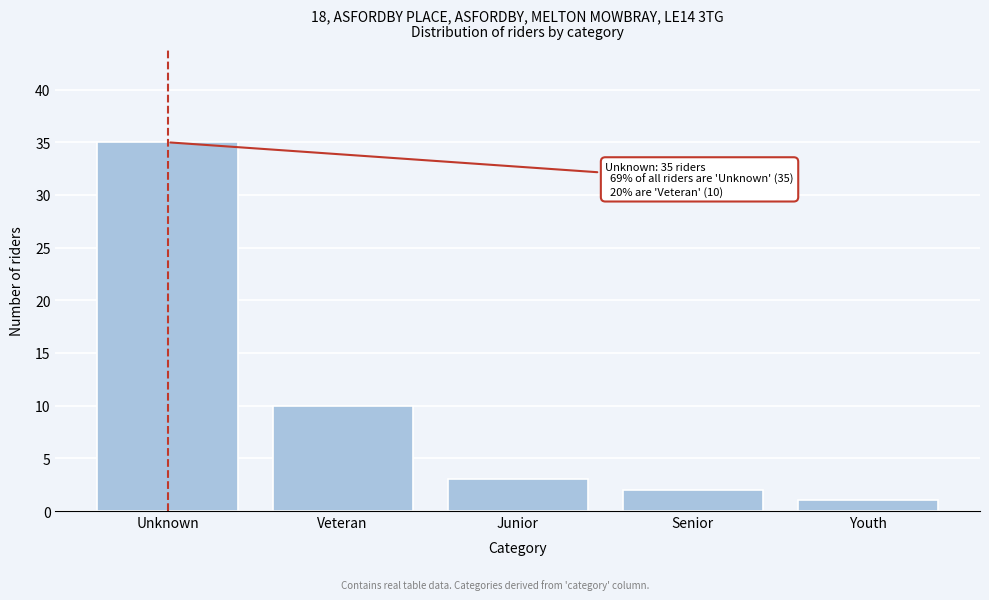

Reading left to right, extract all data points from this chart.

Unknown=35	Veteran=10	Junior=3	Senior=2	Youth=1